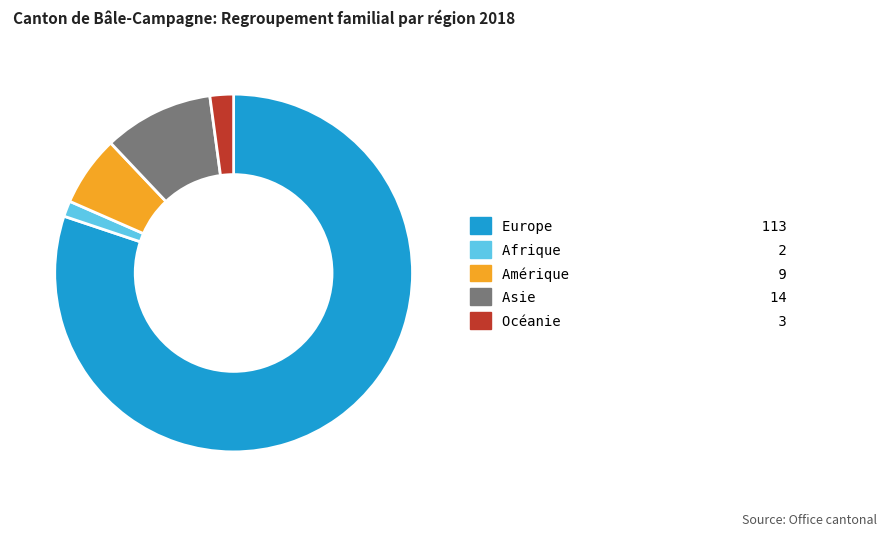

Is there any slice that represents more than half of the pie?

Yes